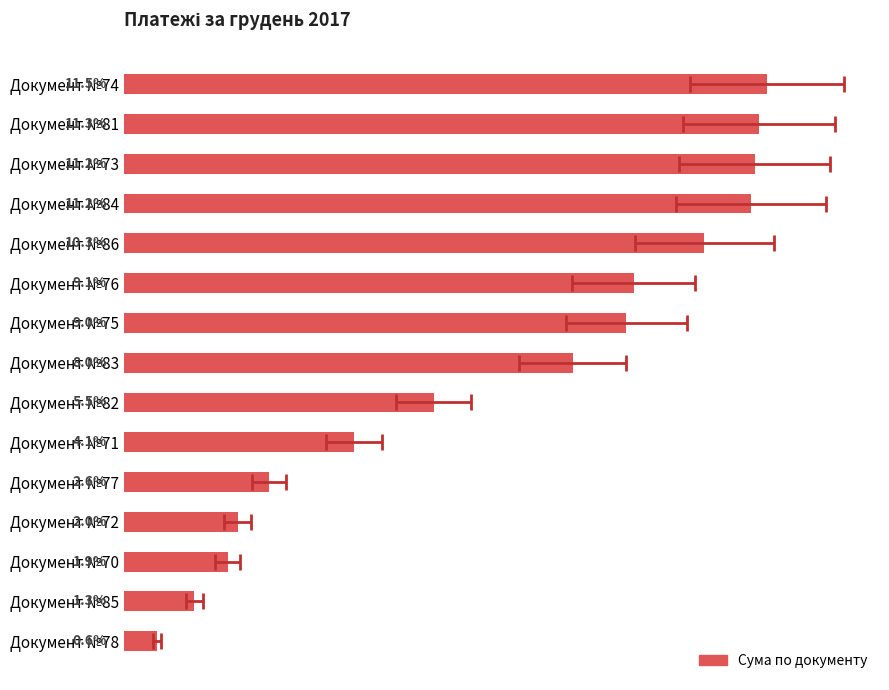

The value at Документ №71 is 4.1. True or false?

True